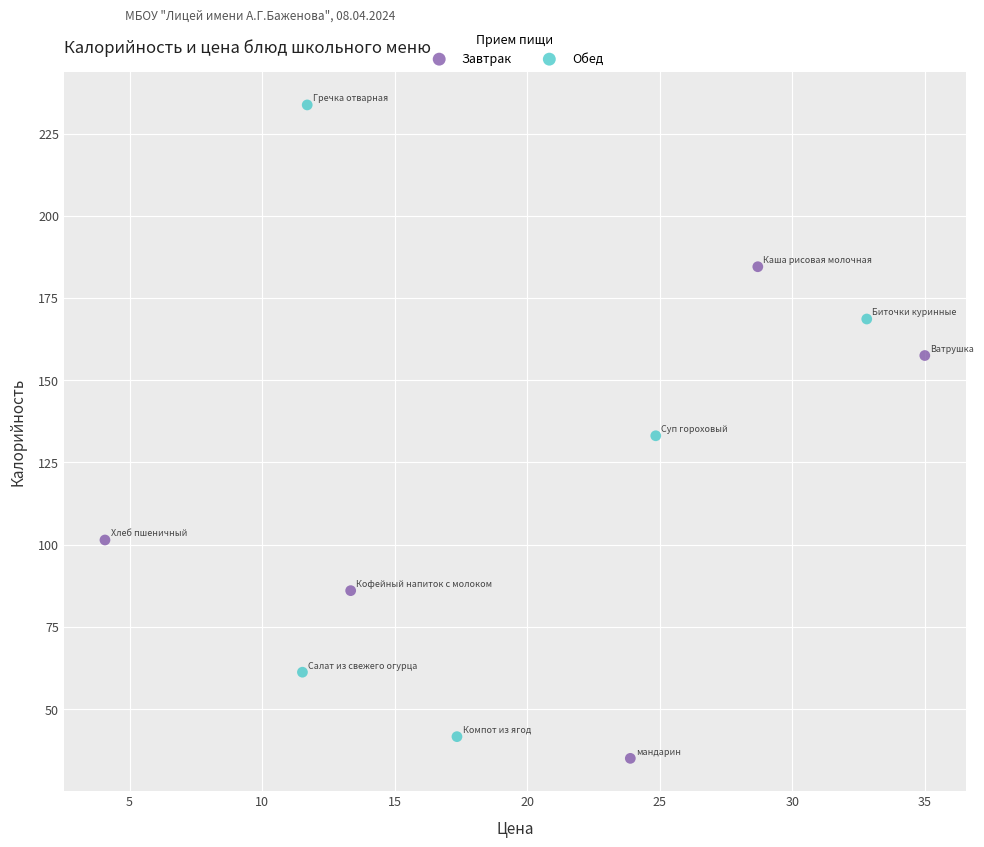

Which series has the largest Y range (max minus min)?

Обед